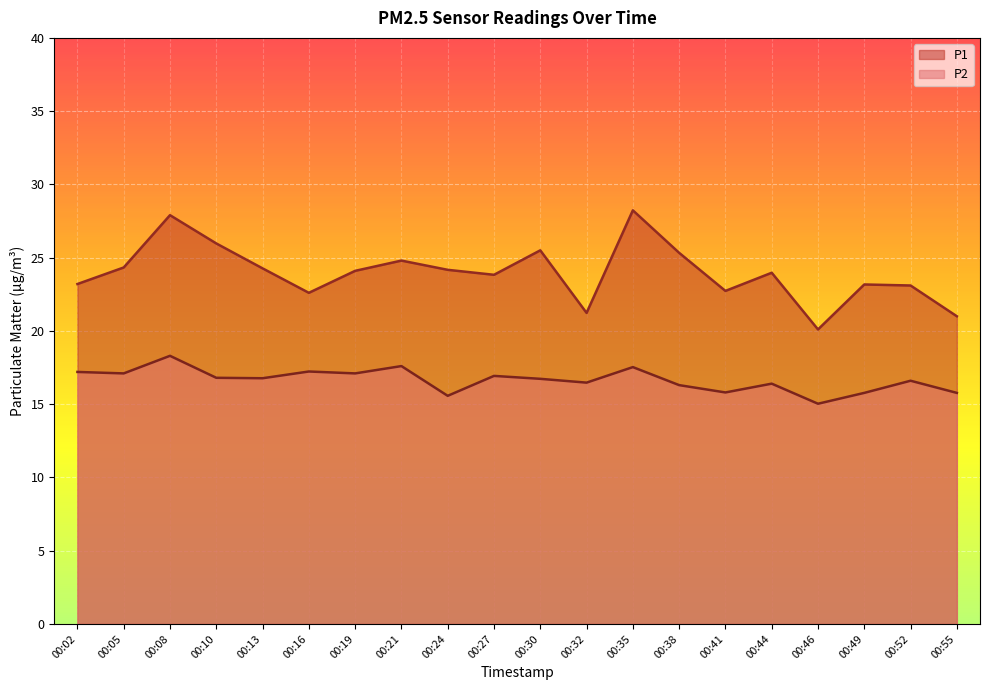

What is the difference between the P1 values at 00:30 and 00:41?

2.8